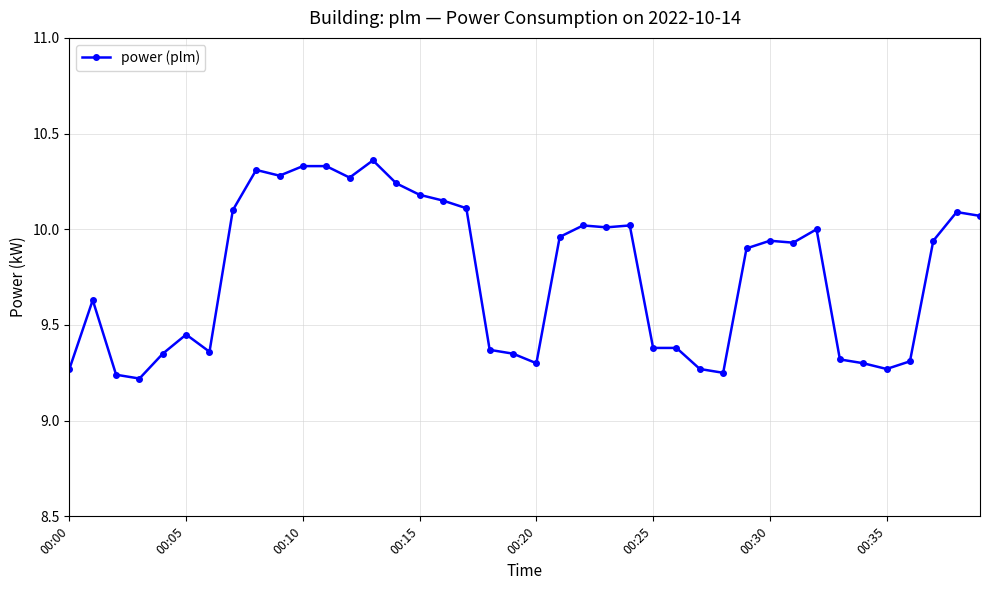

What is the difference between the second highest and minimum values?

1.1